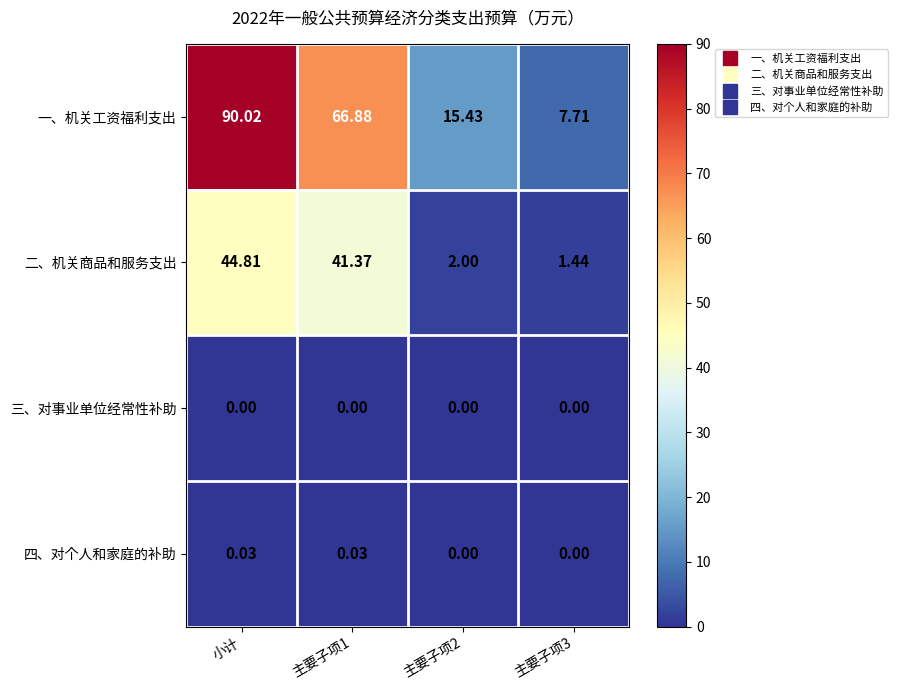

What is the total value across all series at 主要子项3?

9.2